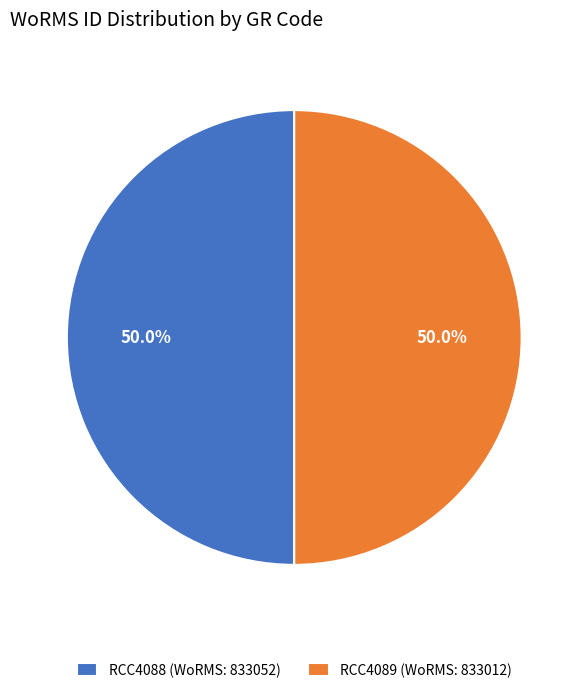

What is the total percentage of RCC4088 and RCC4089?

100.0%